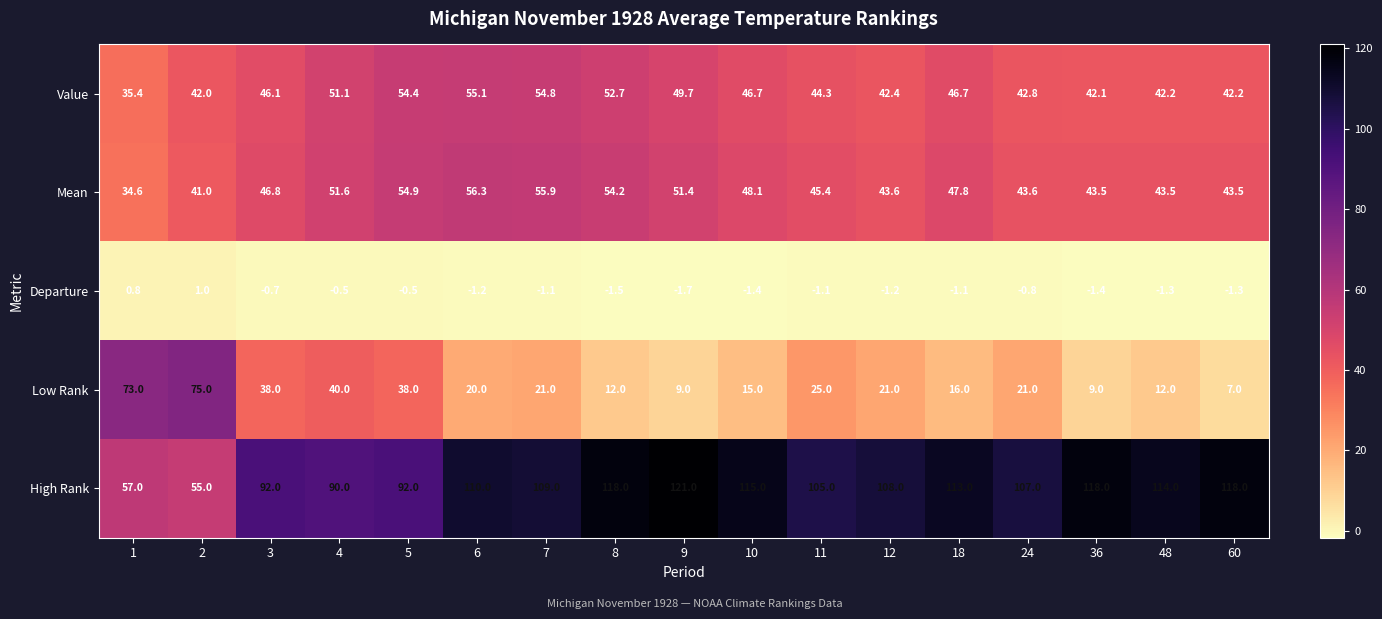

At which label is Low Rank closest to 41?

4